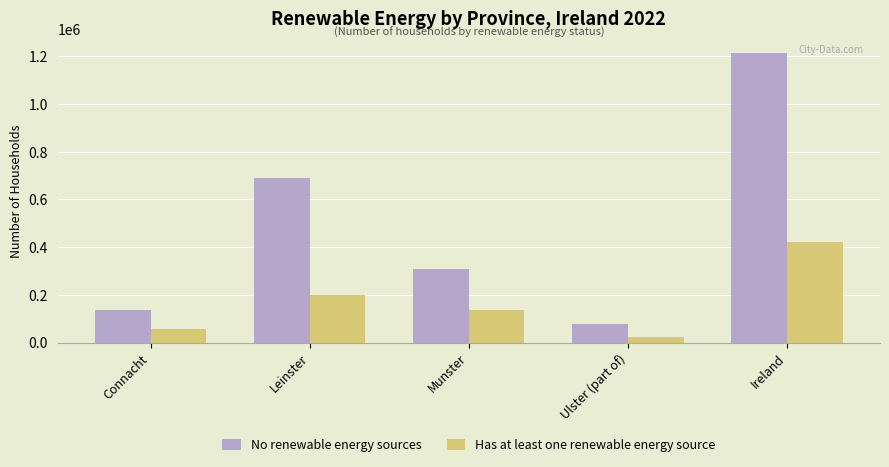

How many data points does each series have?

5